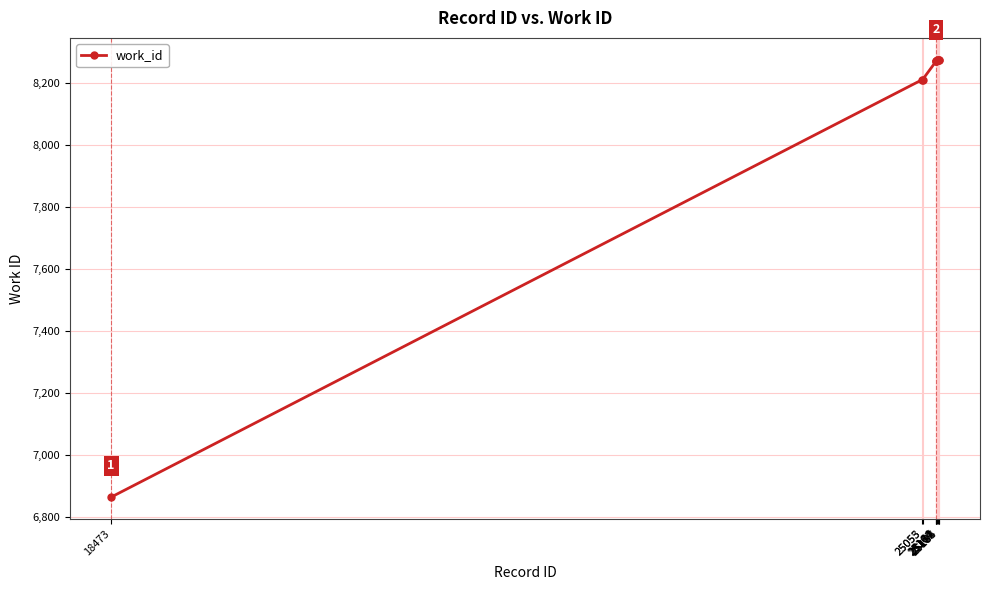

What is the minimum value shown in the chart?

6864